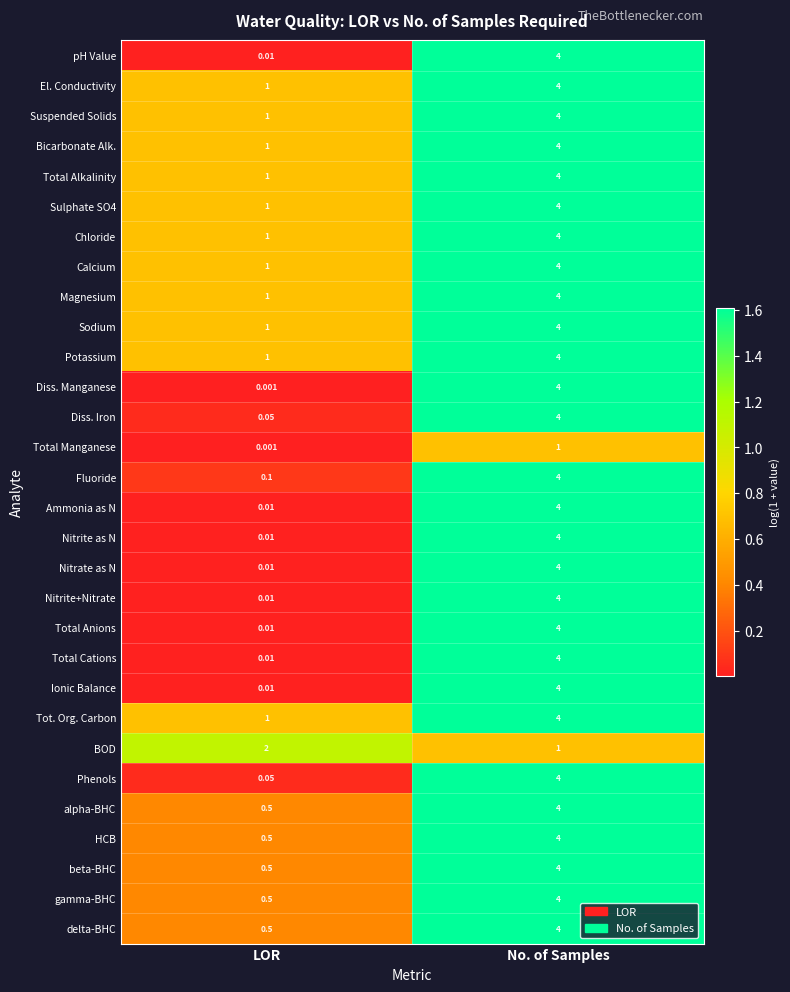

How many distinct data groups are displayed?

30